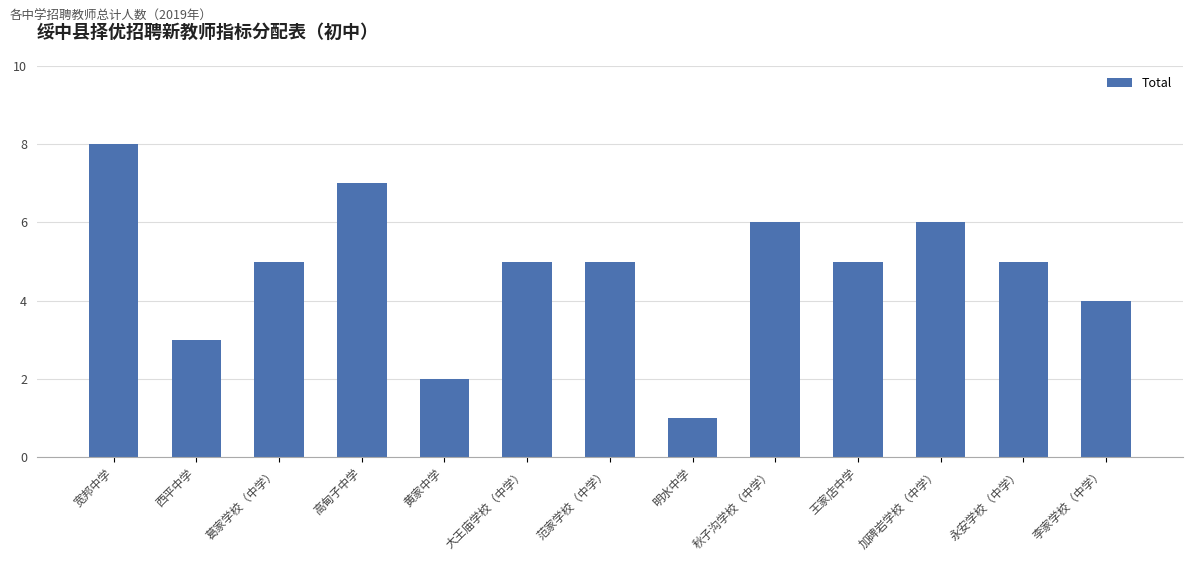

Reading left to right, what are all the values shown in this chart?

宽邦中学=8	西平中学=3	葛家学校（中学）=5	高甸子中学=7	黄家中学=2	大王庙学校（中学）=5	范家学校（中学）=5	明水中学=1	秋子沟学校（中学）=6	王家店中学=5	加碑岩学校（中学）=6	永安学校（中学）=5	李家学校（中学）=4